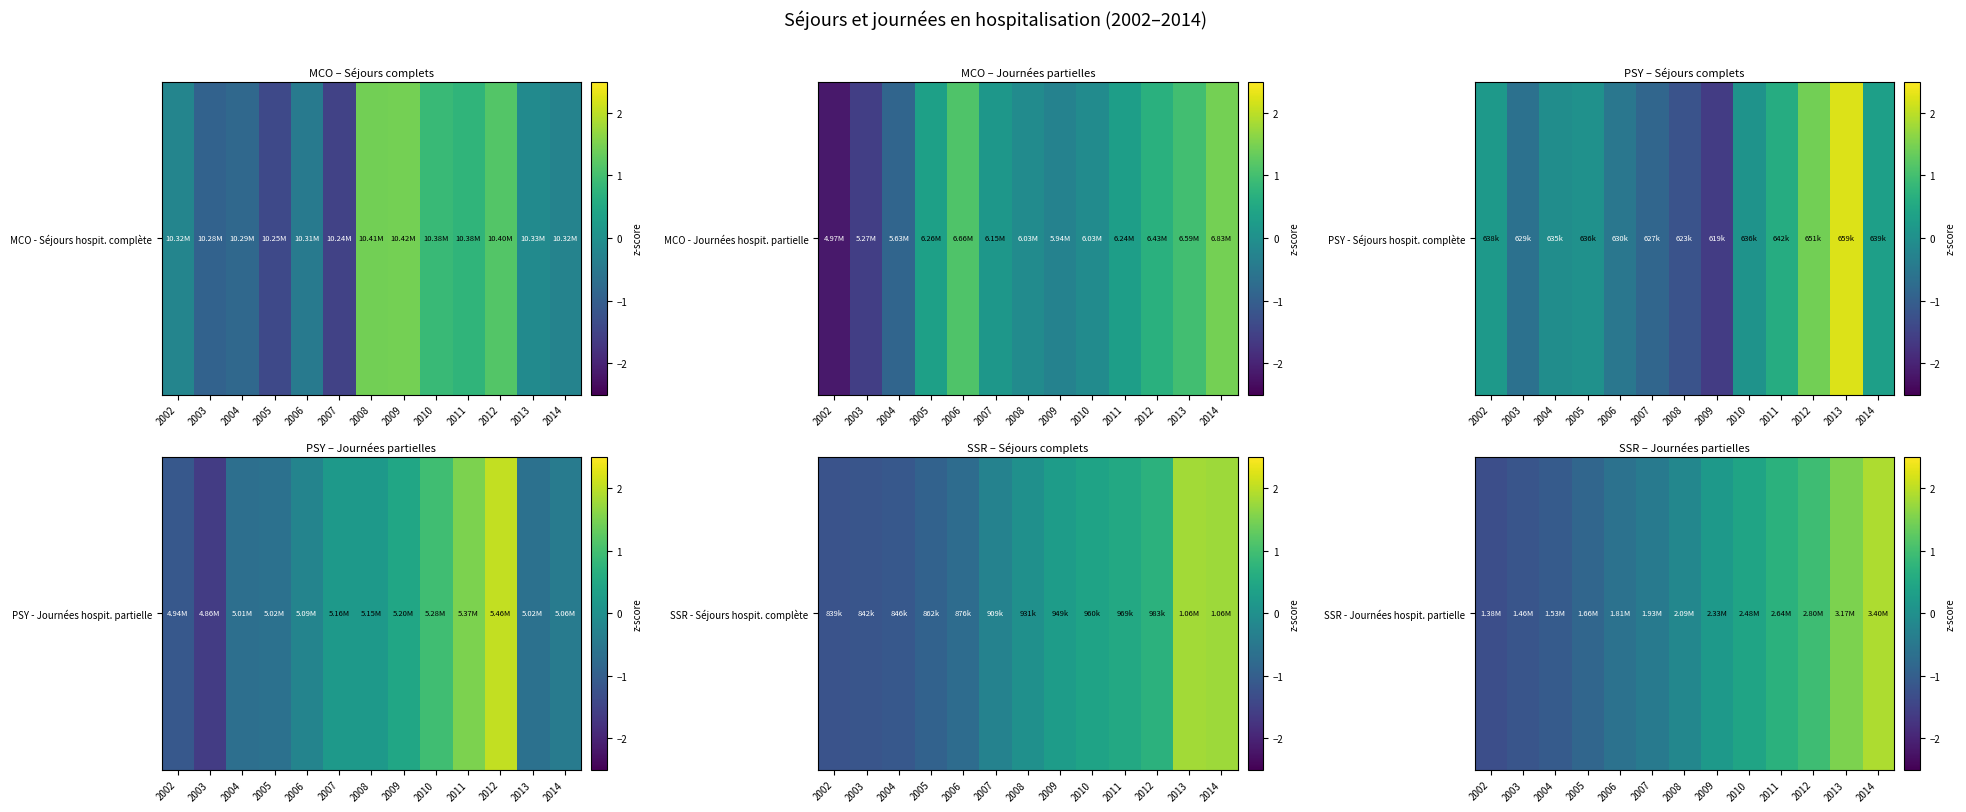

The value at 2008 is -0.3. True or false?

False